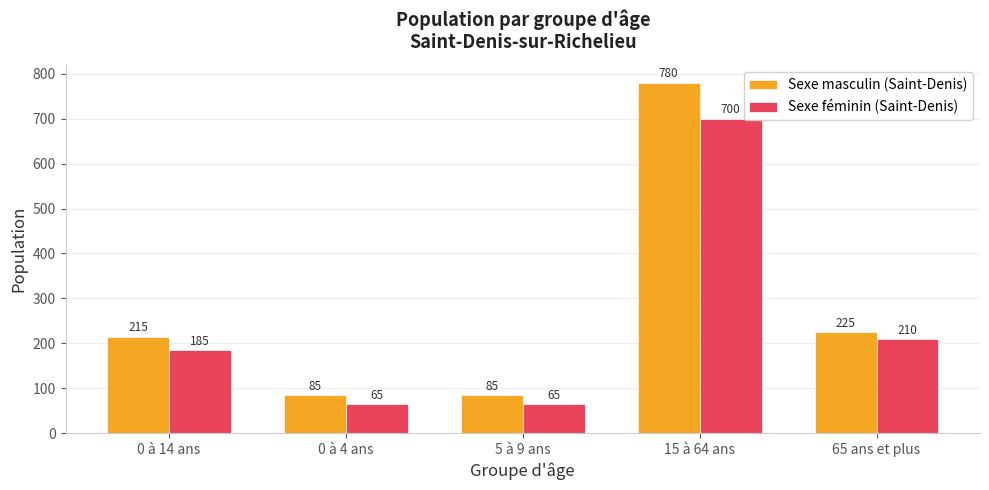

What is the label of the 4th bar from the right?

0 à 4 ans